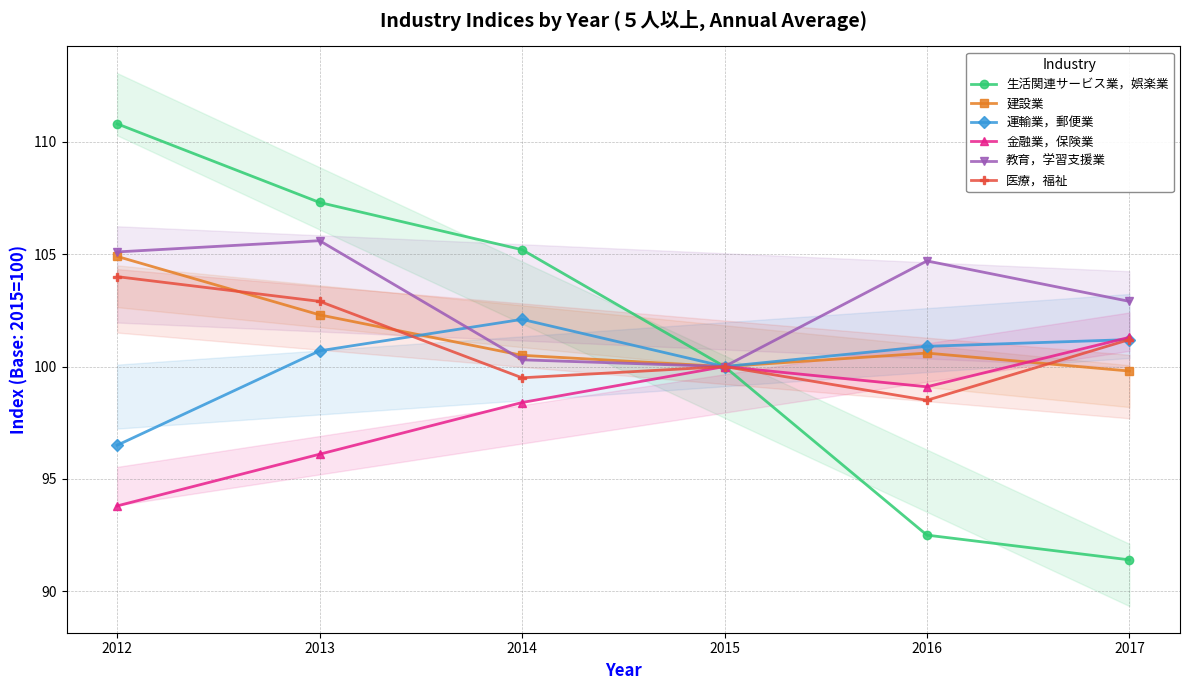

Between 2016 and 2012, which is larger?

2012